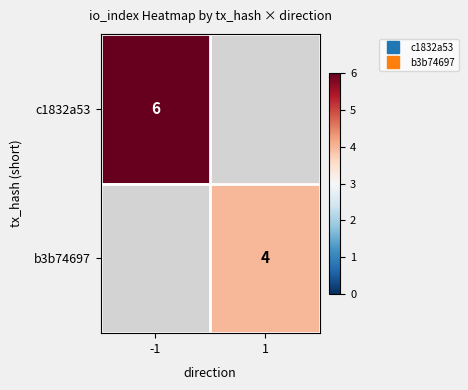

Which has a higher value, 1 or -1?

-1